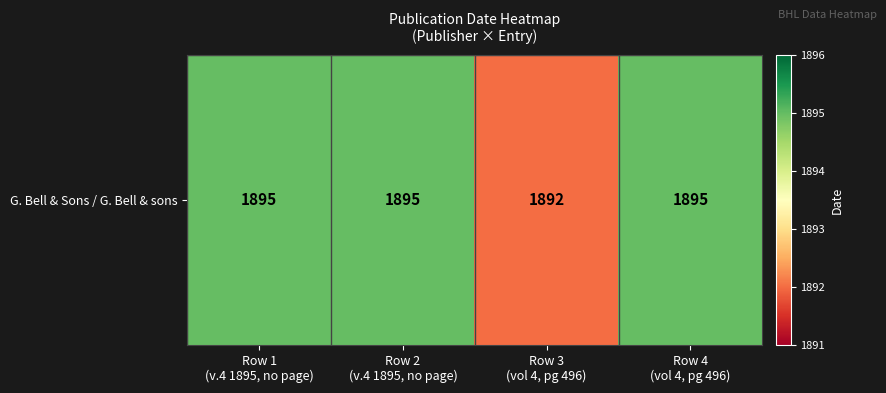

Rank the categories by value from highest to lowest.

Row 1
(v.4 1895, no page), Row 2
(v.4 1895, no page), Row 4
(vol 4, pg 496), Row 3
(vol 4, pg 496)